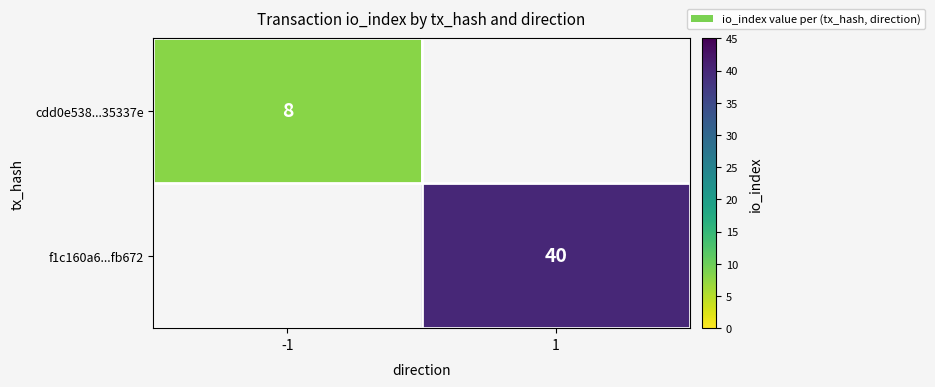

The value of f1c160a6...fb672 at 1 is 70. True or false?

False